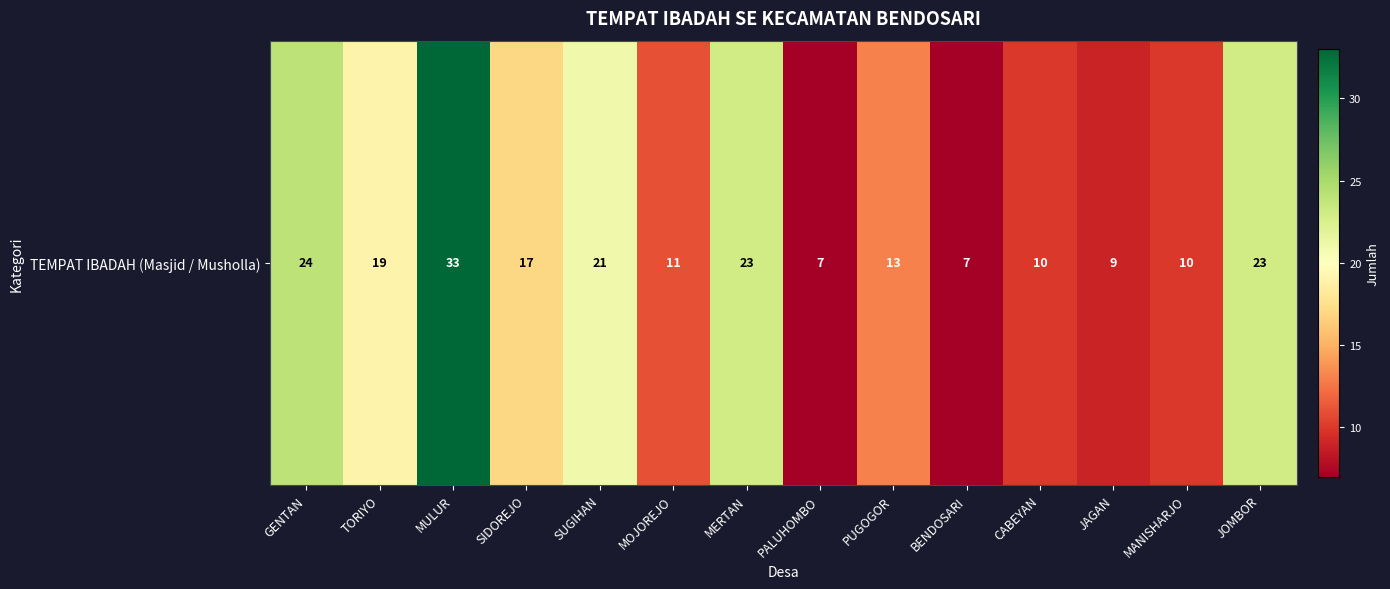

What is the difference between the maximum and minimum values?

26